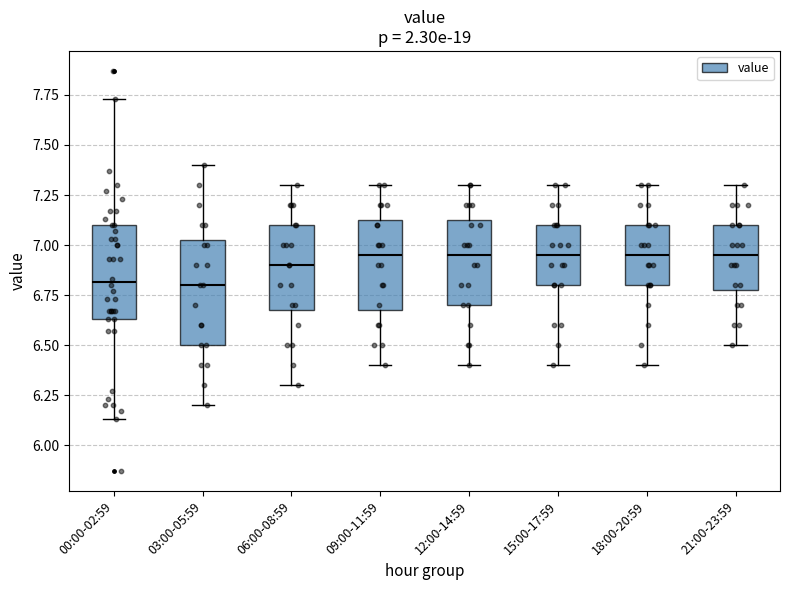

Reading left to right, read every box against the y-axis: the position of its median line, the range the box covers, and the ends of its whiskers. The values are not printed on the chart, so give them approximately, as read against the axis.

00:00-02:59: median 6.80, box 6.65 to 7.10, whiskers 6.15 to 7.75
03:00-05:59: median 6.80, box 6.50 to 7.05, whiskers 6.20 to 7.40
06:00-08:59: median 6.90, box 6.70 to 7.10, whiskers 6.30 to 7.30
09:00-11:59: median 6.95, box 6.70 to 7.15, whiskers 6.40 to 7.30
12:00-14:59: median 6.95, box 6.70 to 7.15, whiskers 6.40 to 7.30
15:00-17:59: median 6.95, box 6.80 to 7.10, whiskers 6.40 to 7.30
18:00-20:59: median 6.95, box 6.80 to 7.10, whiskers 6.40 to 7.30
21:00-23:59: median 6.95, box 6.80 to 7.10, whiskers 6.50 to 7.30